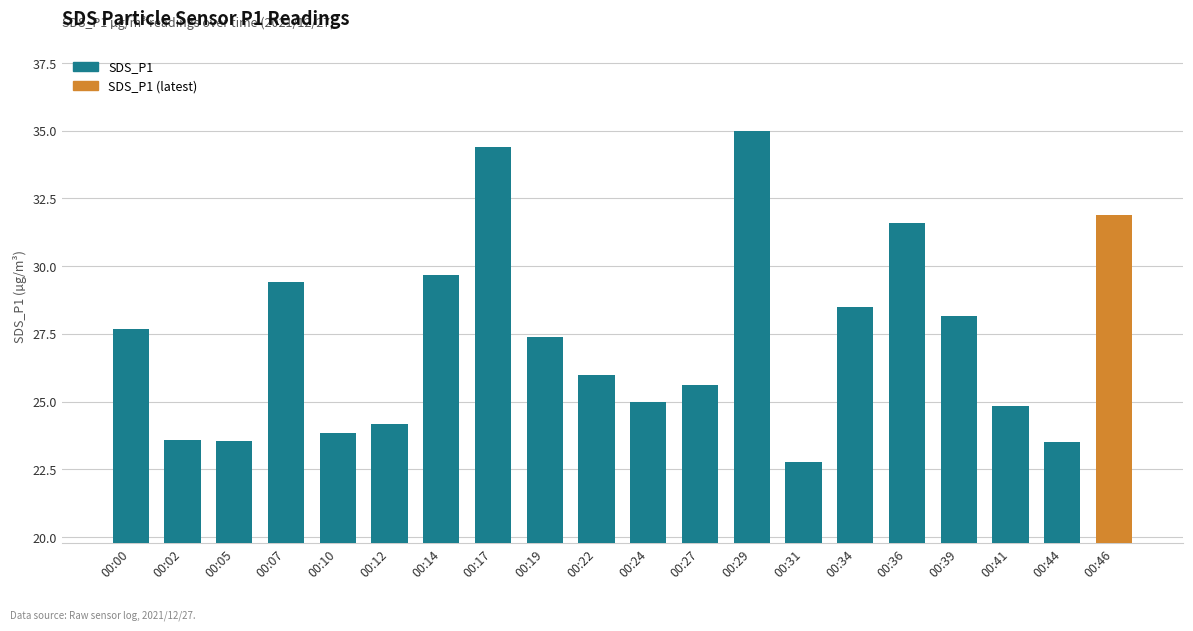

Where is the data nearest to the value 28?

00:39